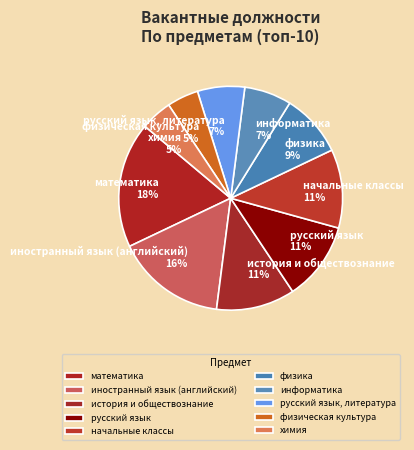

The химия slice represents 5% of the pie. True or false?

True